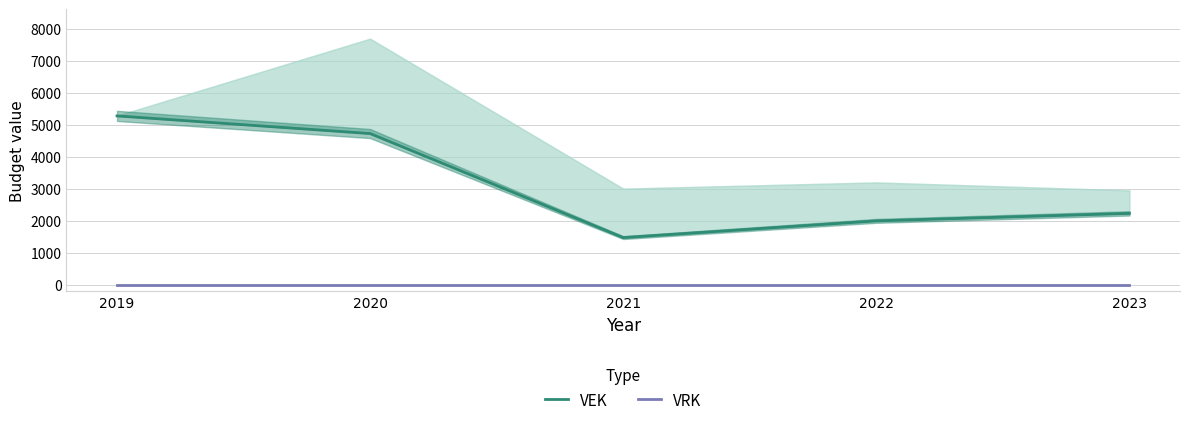

True or false: VRK and VEK cross at least once.

False